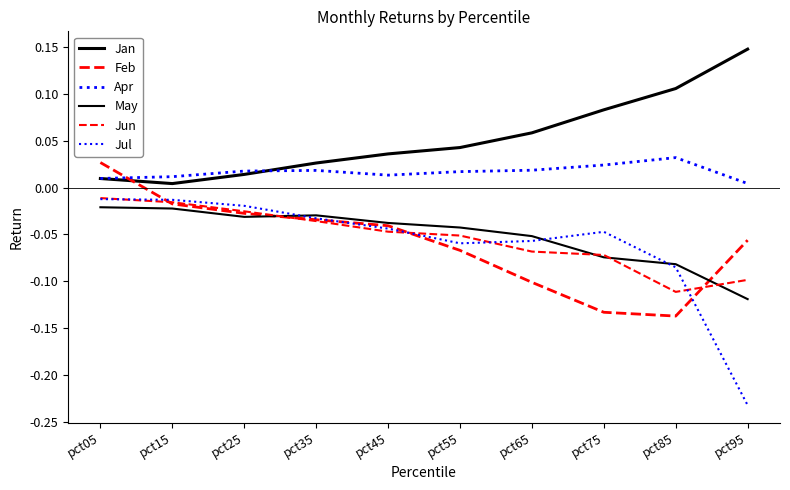

Reading left to right, list all the values displayed in this chart.

Jan: pct05=0.0	pct15=0.0	pct25=0.0	pct35=0.0	pct45=0.0	pct55=0.0	pct65=0.1	pct75=0.1	pct85=0.1	pct95=0.1
Feb: pct05=0.0	pct15=-0.0	pct25=-0.0	pct35=-0.0	pct45=-0.0	pct55=-0.1	pct65=-0.1	pct75=-0.1	pct85=-0.1	pct95=-0.1
Apr: pct05=0.0	pct15=0.0	pct25=0.0	pct35=0.0	pct45=0.0	pct55=0.0	pct65=0.0	pct75=0.0	pct85=0.0	pct95=0.0
May: pct05=-0.0	pct15=-0.0	pct25=-0.0	pct35=-0.0	pct45=-0.0	pct55=-0.0	pct65=-0.1	pct75=-0.1	pct85=-0.1	pct95=-0.1
Jun: pct05=-0.0	pct15=-0.0	pct25=-0.0	pct35=-0.0	pct45=-0.0	pct55=-0.1	pct65=-0.1	pct75=-0.1	pct85=-0.1	pct95=-0.1
Jul: pct05=-0.0	pct15=-0.0	pct25=-0.0	pct35=-0.0	pct45=-0.0	pct55=-0.1	pct65=-0.1	pct75=-0.0	pct85=-0.1	pct95=-0.2